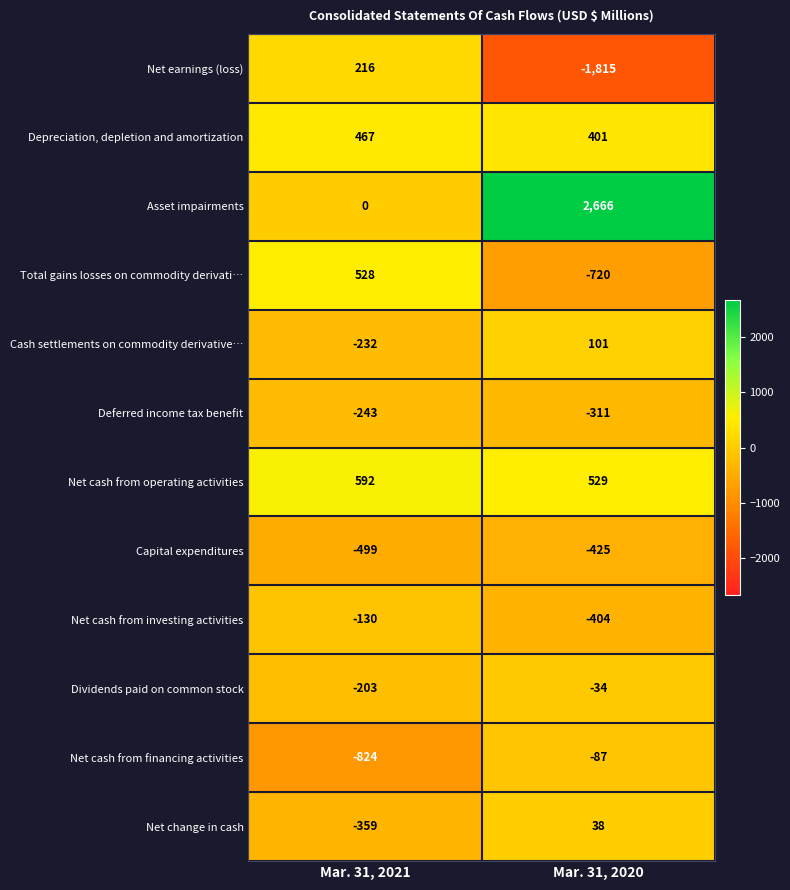

Rank the categories by Asset impairments value from highest to lowest.

Mar. 31, 2020, Mar. 31, 2021